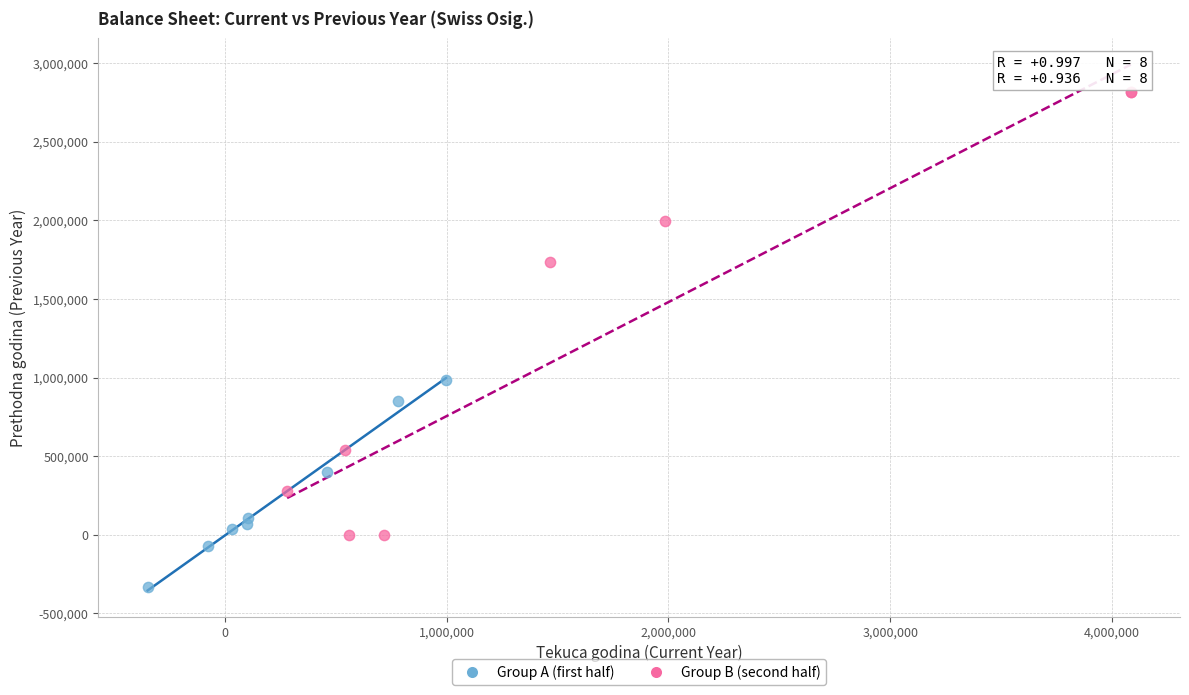

What are all the series names shown in the legend?

Group A (first half), Group B (second half)